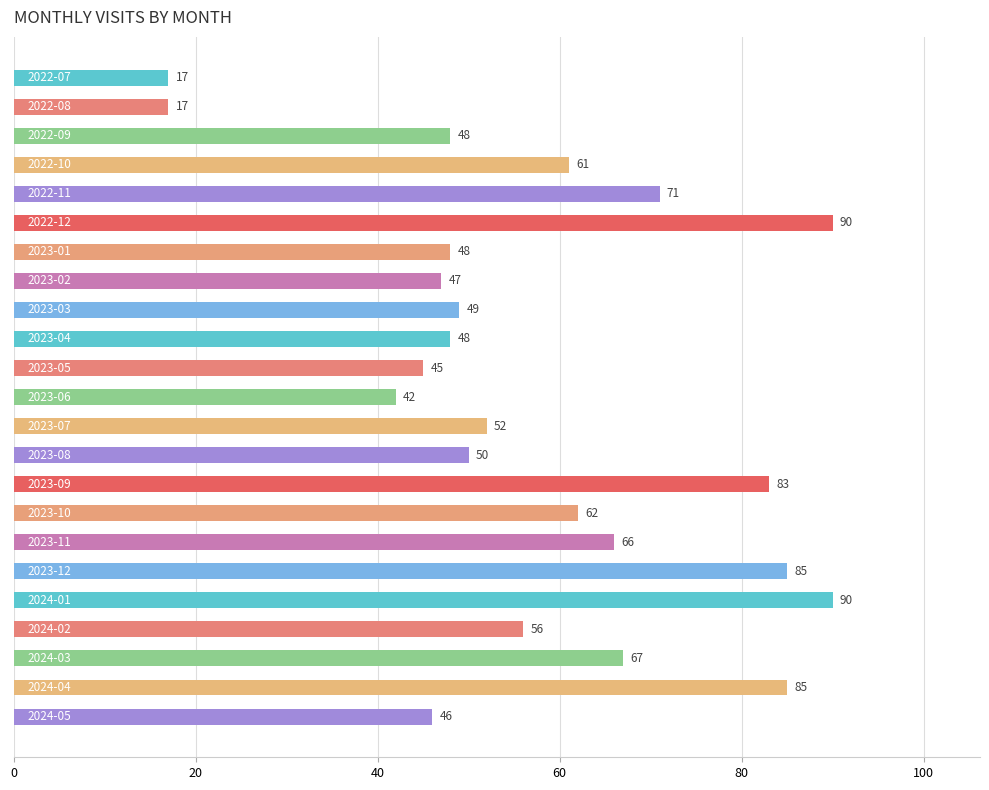

What is the difference between the second highest and second lowest values?

73